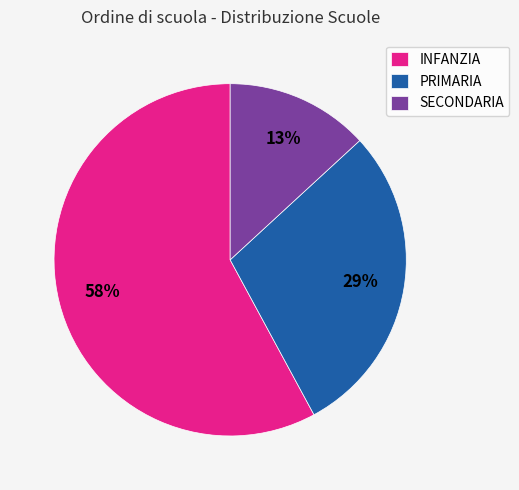

To the nearest percent, what portion does PRIMARIA represent?

29%